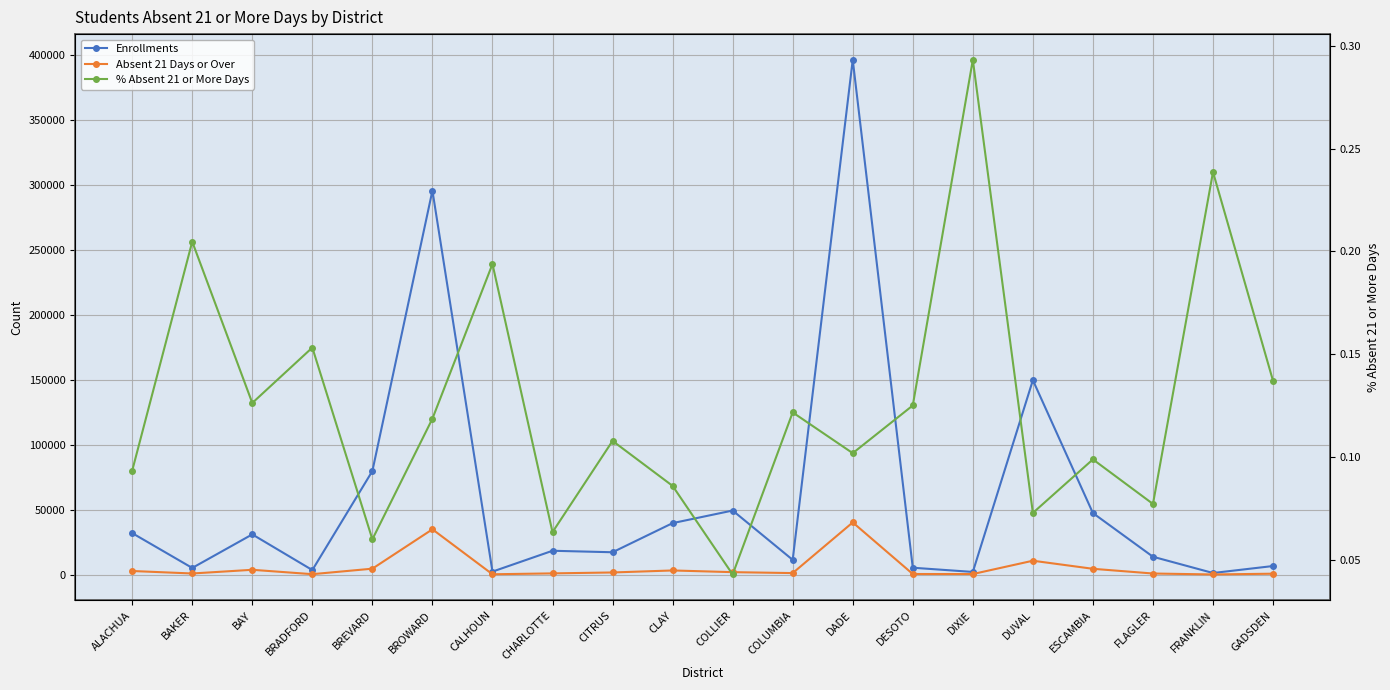

How many data points in Absent 21 Days or Over are less than 1881?

10